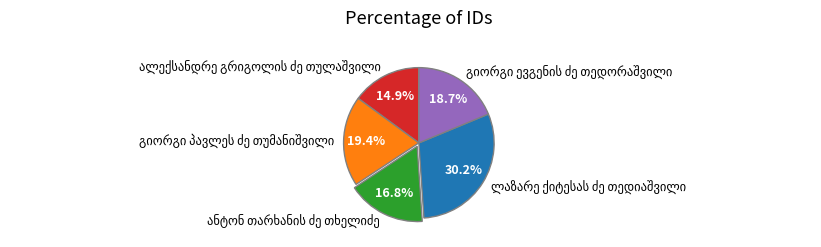

Is there any slice that represents more than half of the pie?

No